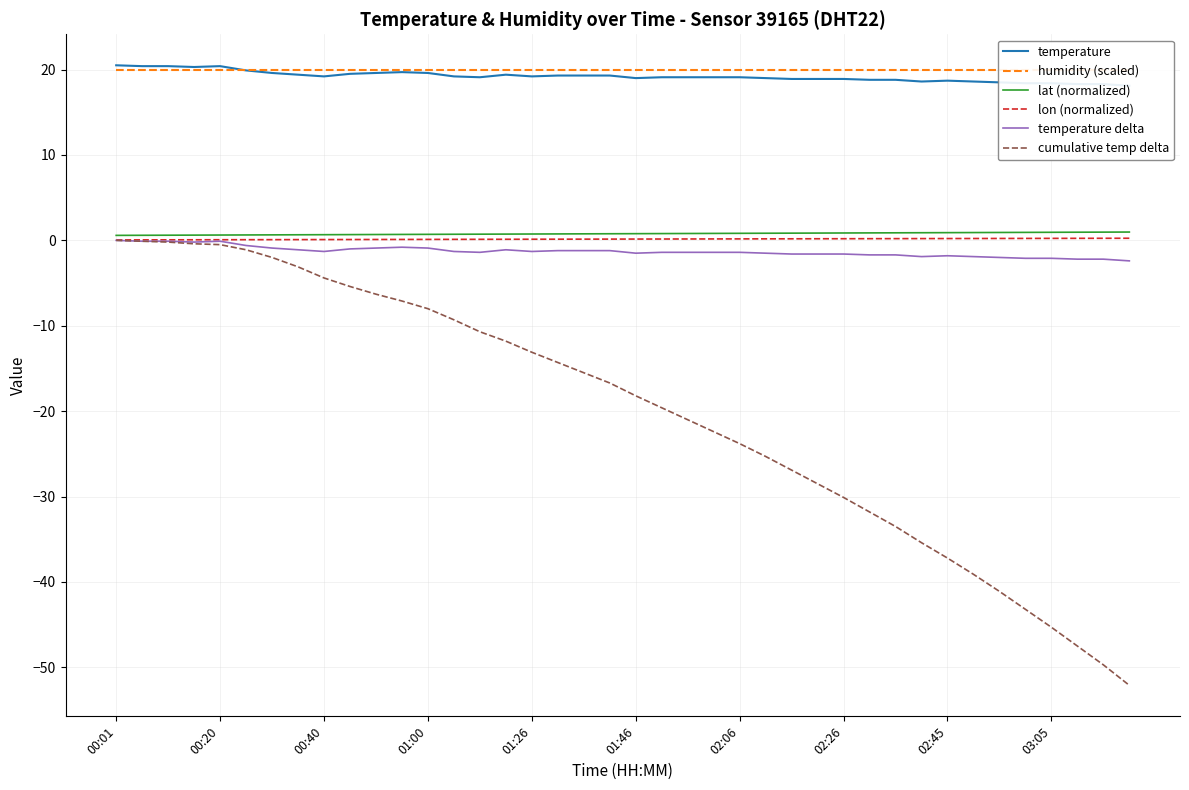

What is the minimum value for temperature delta?

-2.4